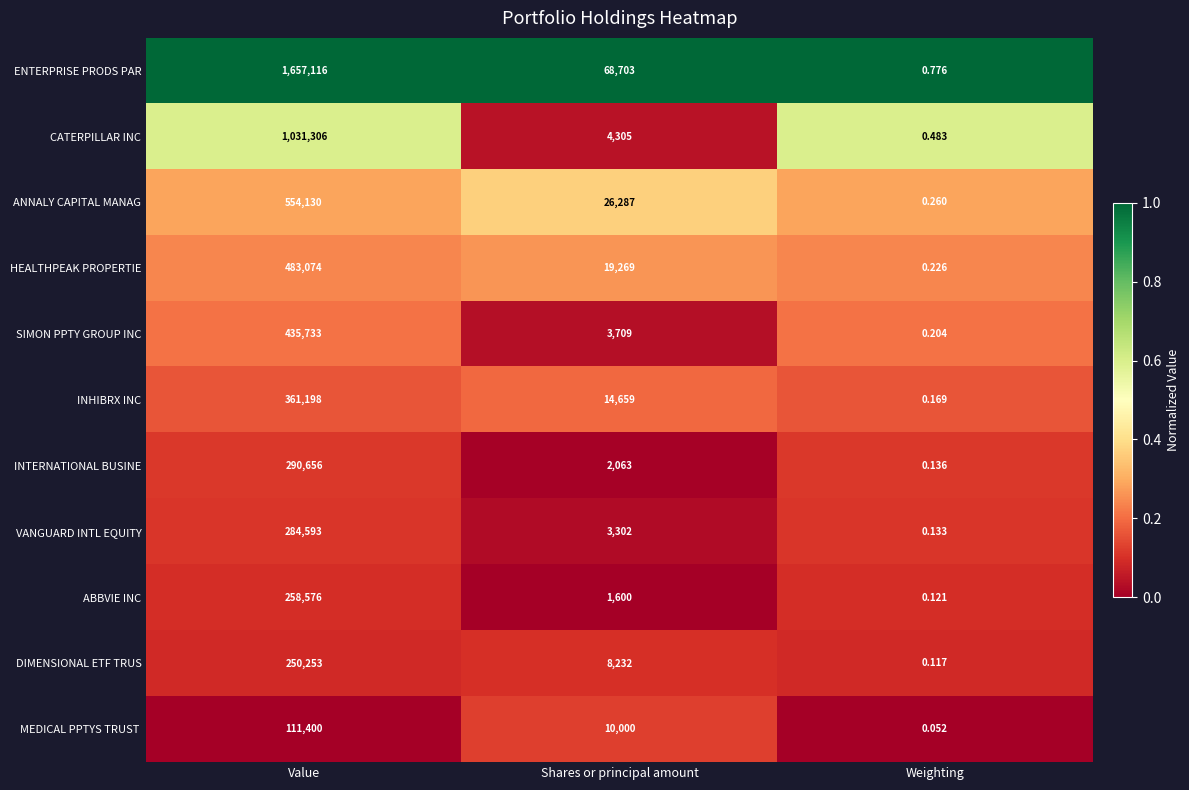

Which series has the largest total across all categories?

ENTERPRISE PRODS PAR